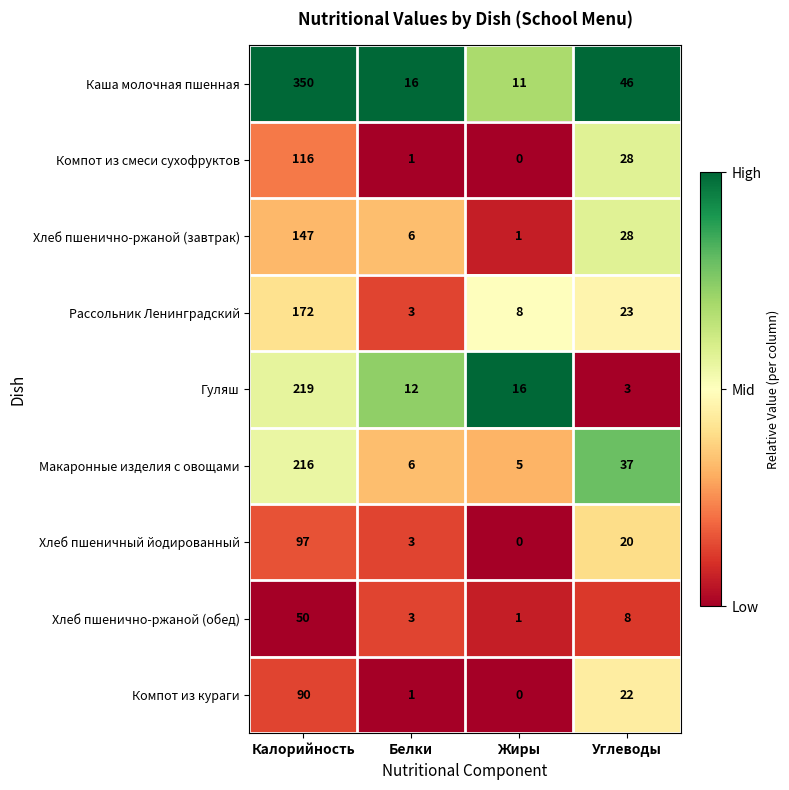

True or false: Макаронные изделия с овощами has a value of 53 at Калорийность.

False